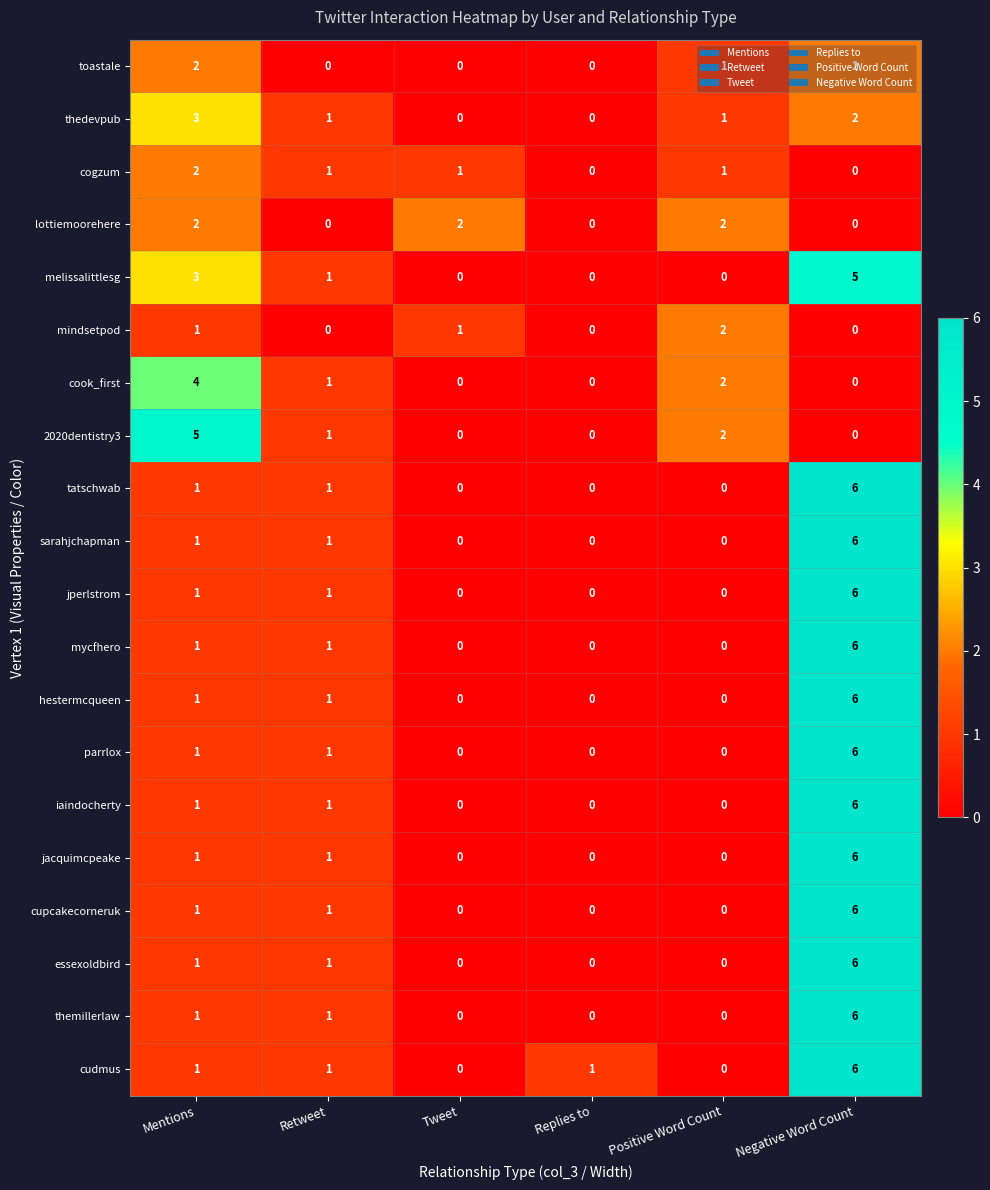

Count the tatschwab values in the range 0 to 1.

5